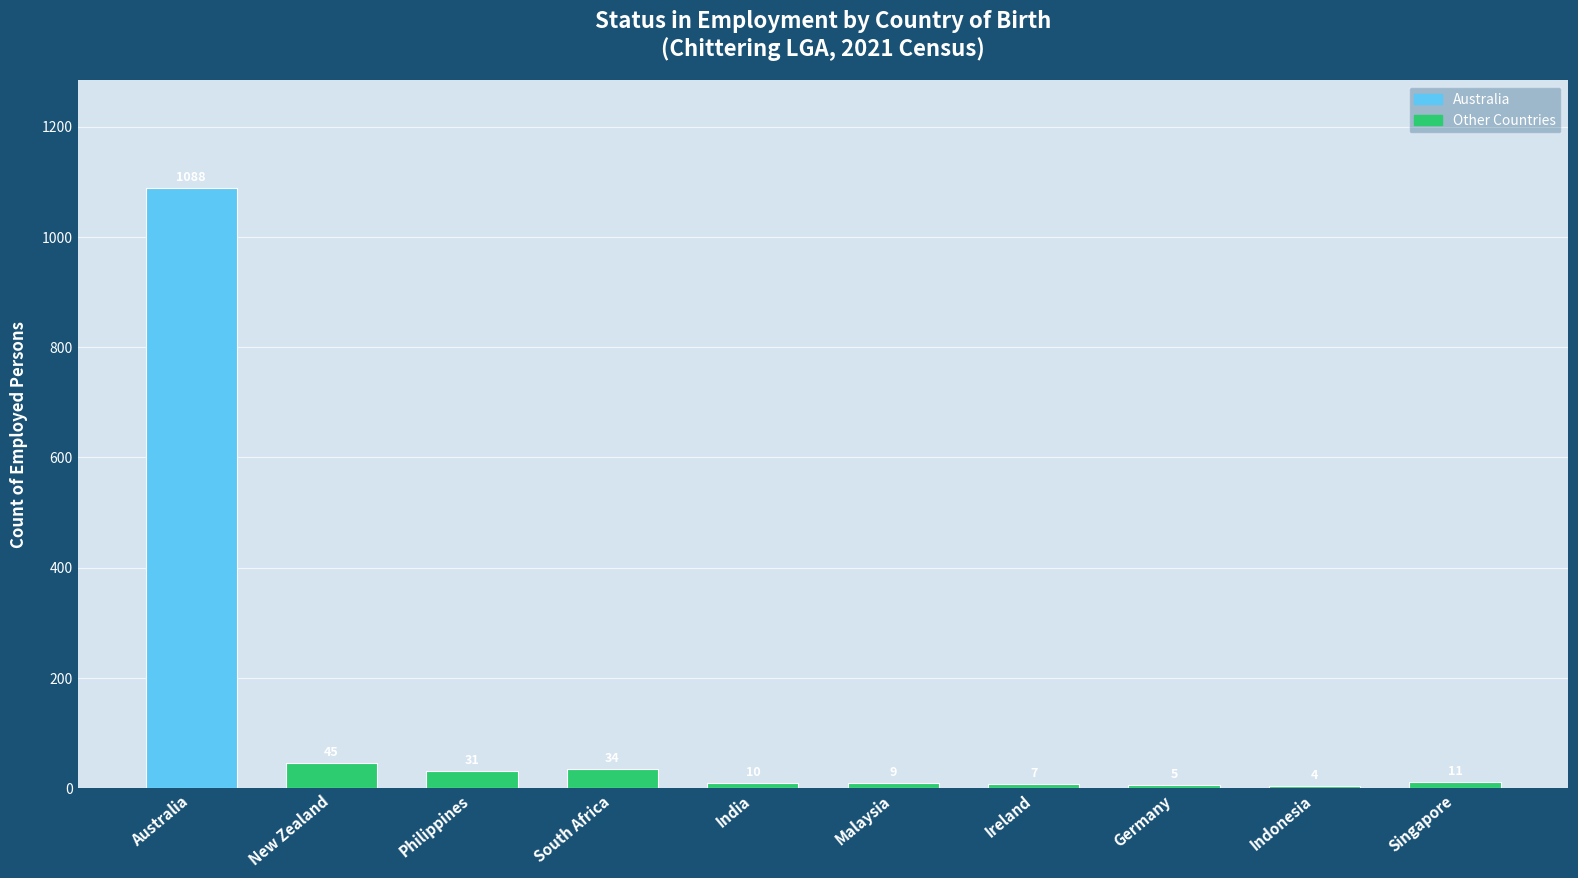

How many series are shown in this chart?

1